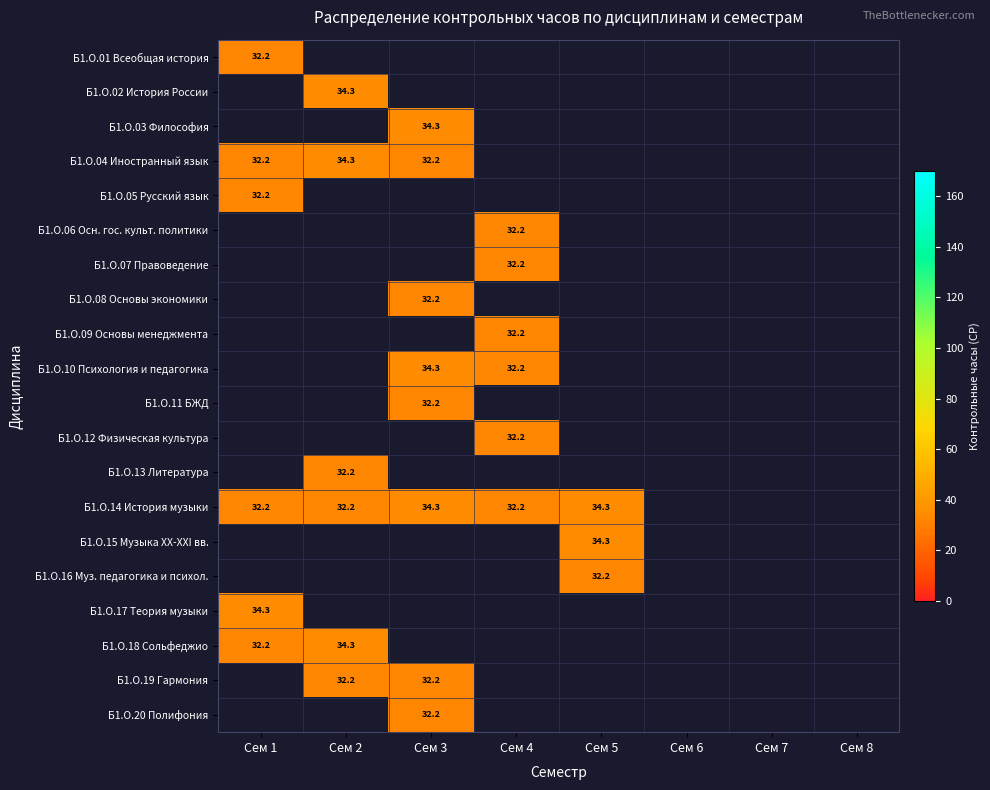

The value of Б1.О.11 БЖД at Сем 3 is 42.4. True or false?

False